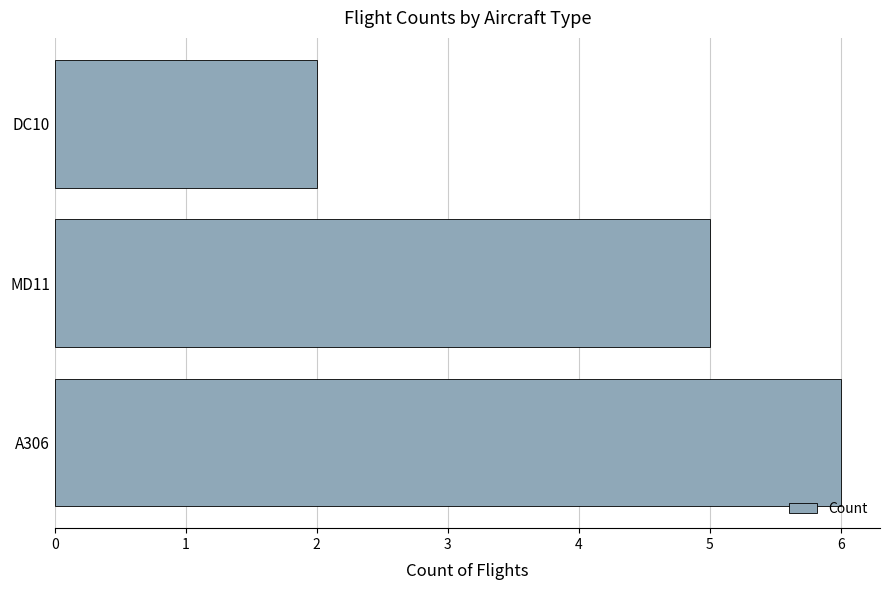

What is the greatest value displayed?

6